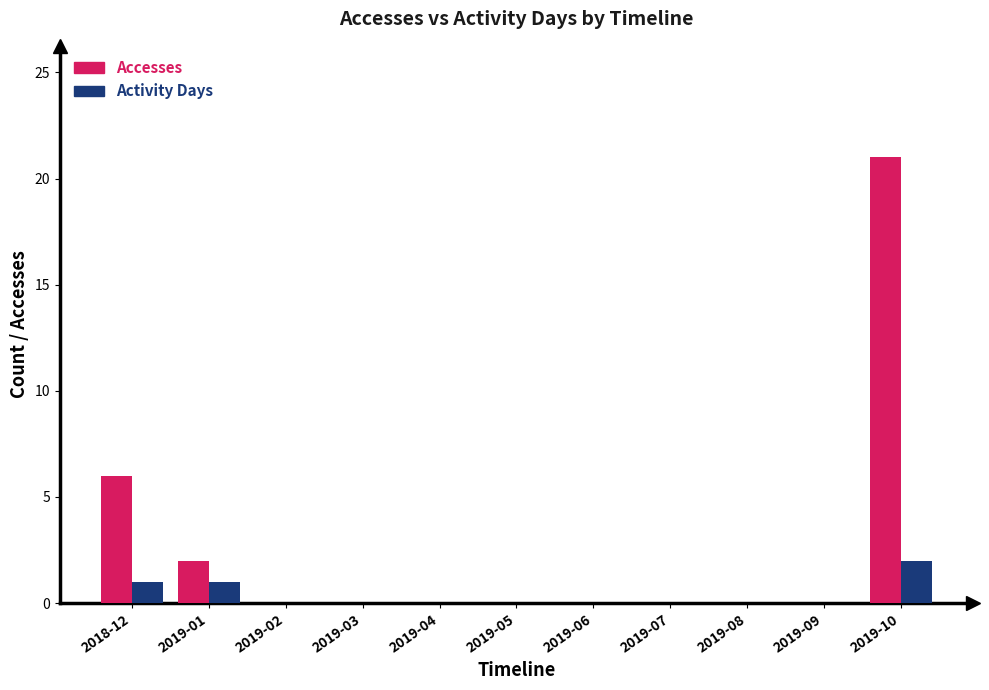

What is the sum of the Accesses values at 2018-12 and 2019-09?

6